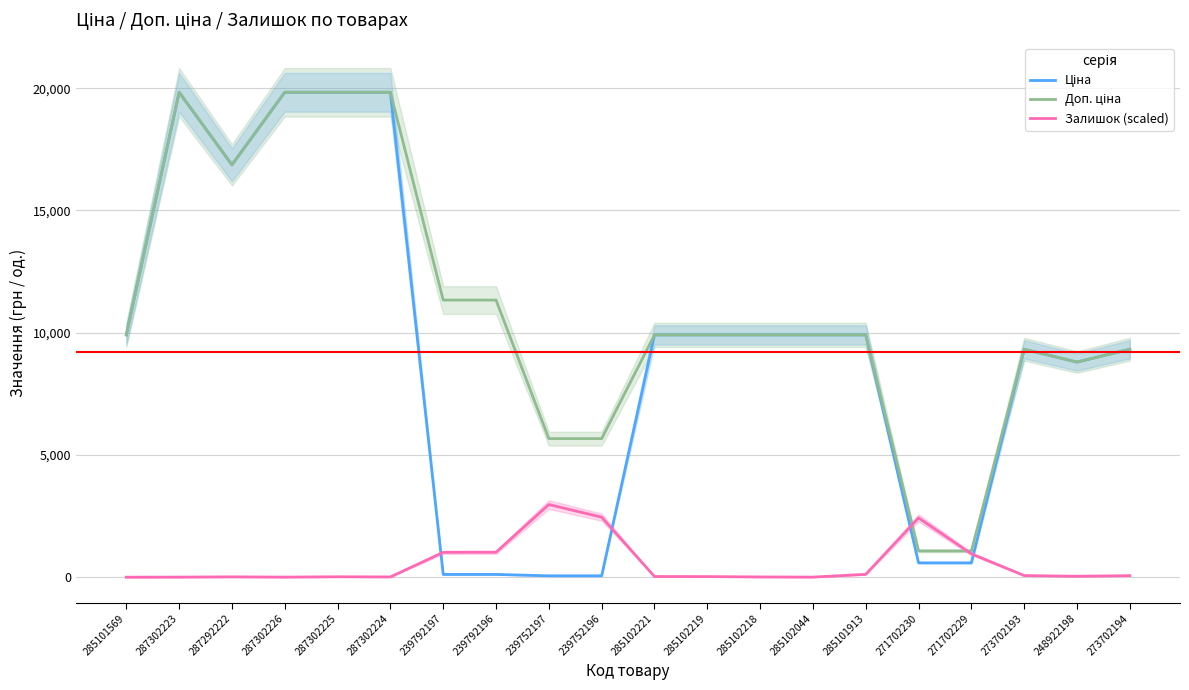

Which series ends up on top after the final intersection of Доп. ціна and Залишок (scaled)?

Доп. ціна